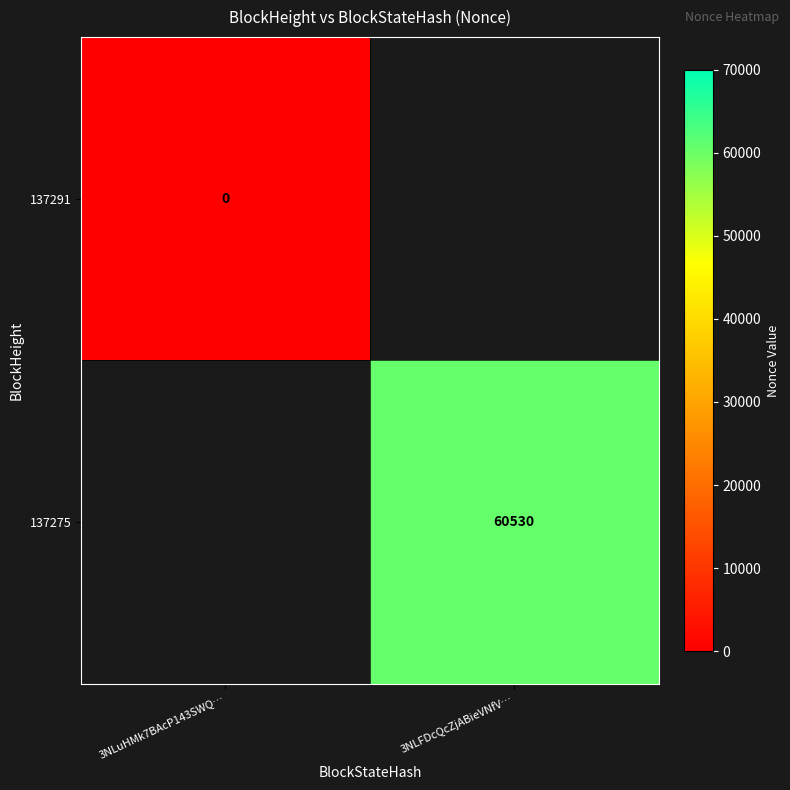

What is the maximum value shown in the chart?

60530.0